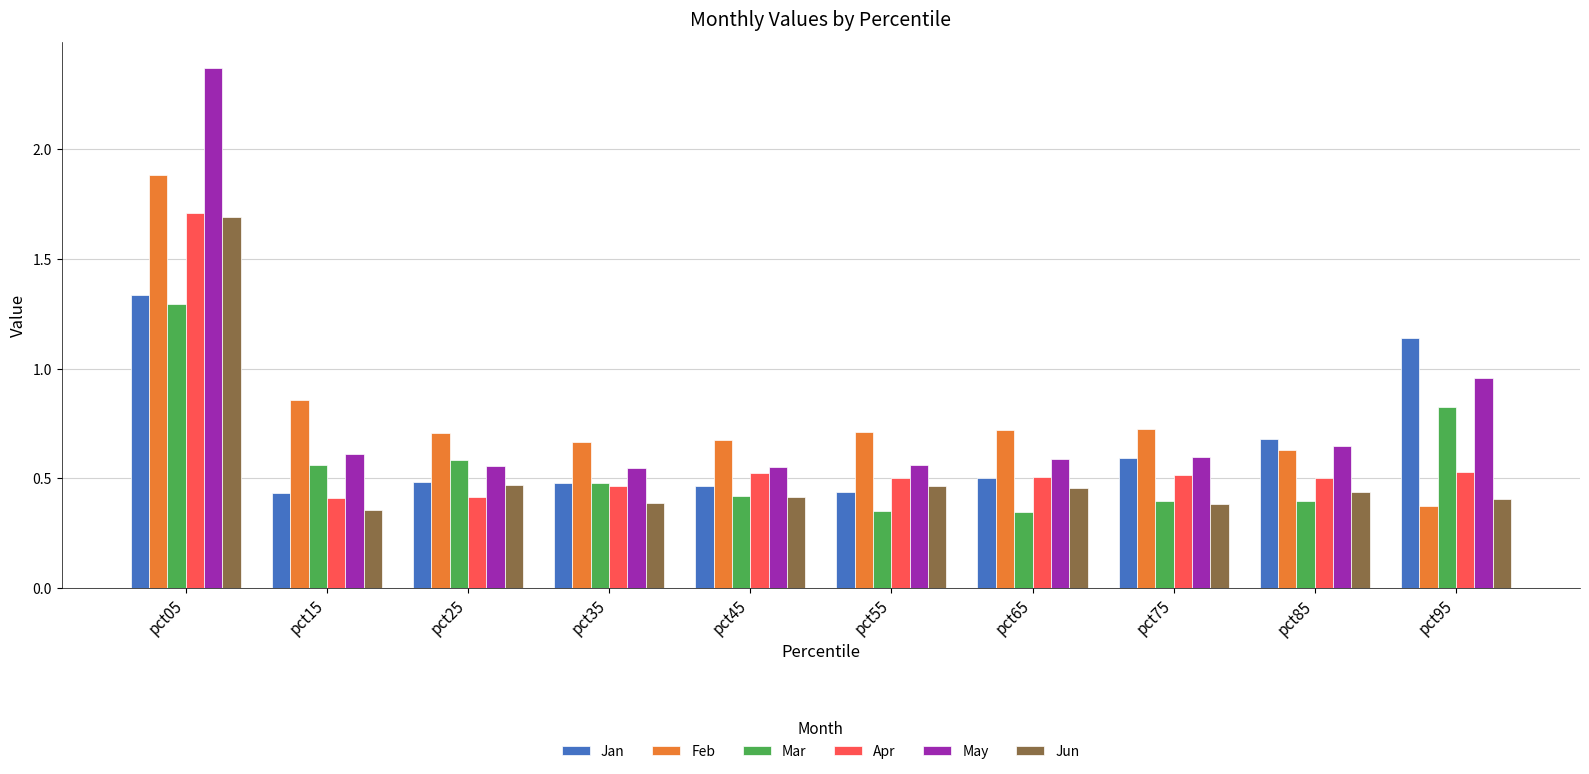

What is the total value across all series at pct45?

3.0